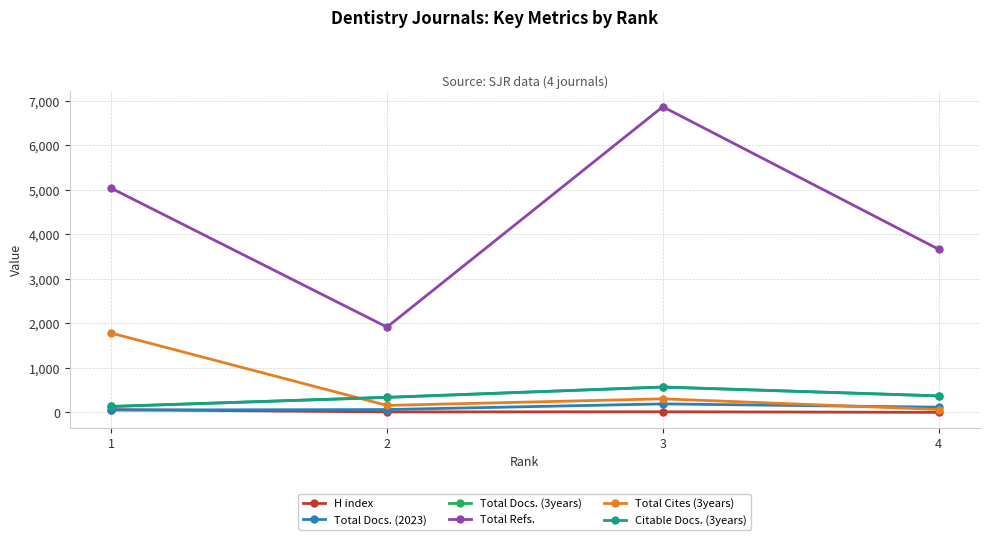

Does the chart display data point markers on the line(s)?

Yes